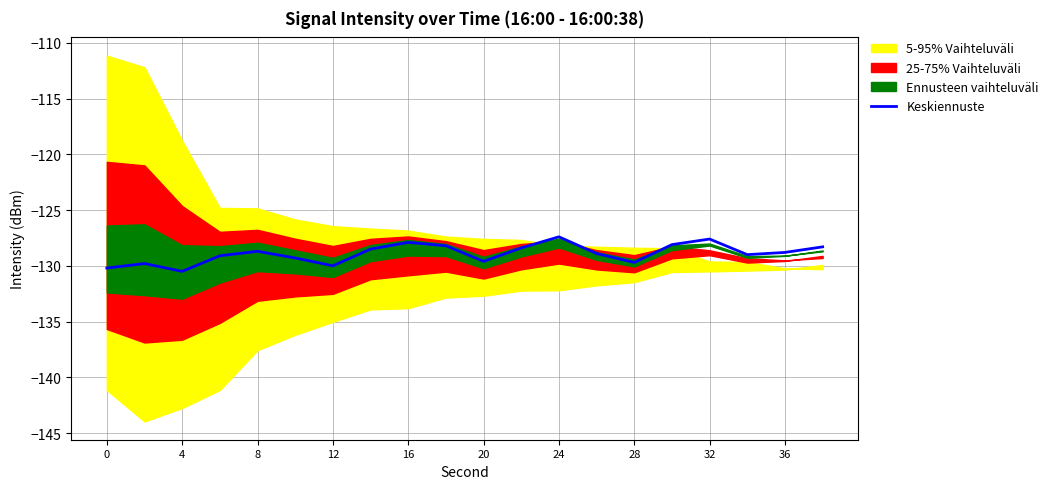

The Keskiennuste series shows -127.9 at 16. True or false?

True